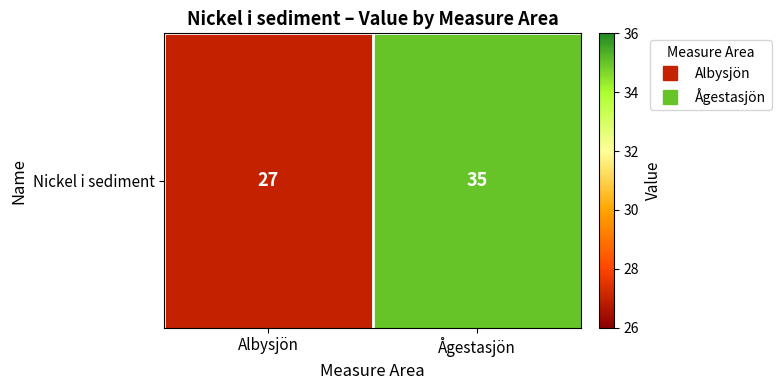

Reading left to right, transcribe all the data shown in this chart.

Albysjön=27	Ågestasjön=35